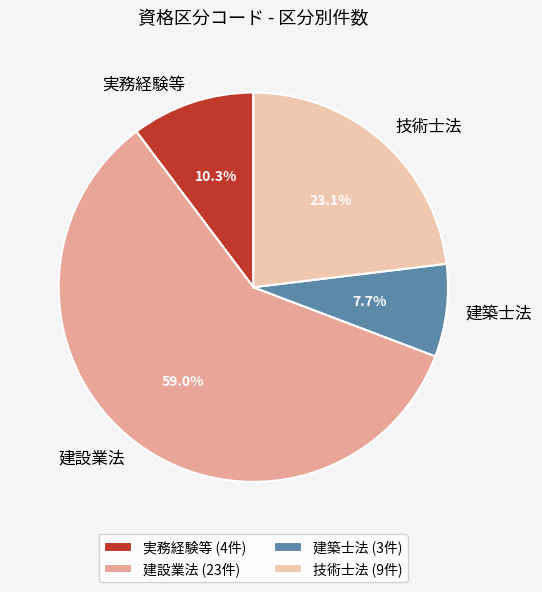

To the nearest percent, what percentage of the pie is 建築士法?

8%